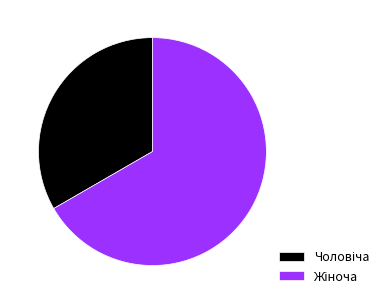

Is there a majority slice in this chart?

Yes